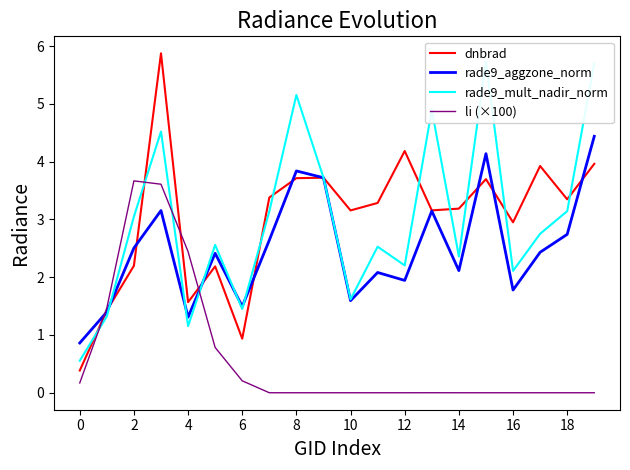

What is the maximum value shown in the chart?

5.9